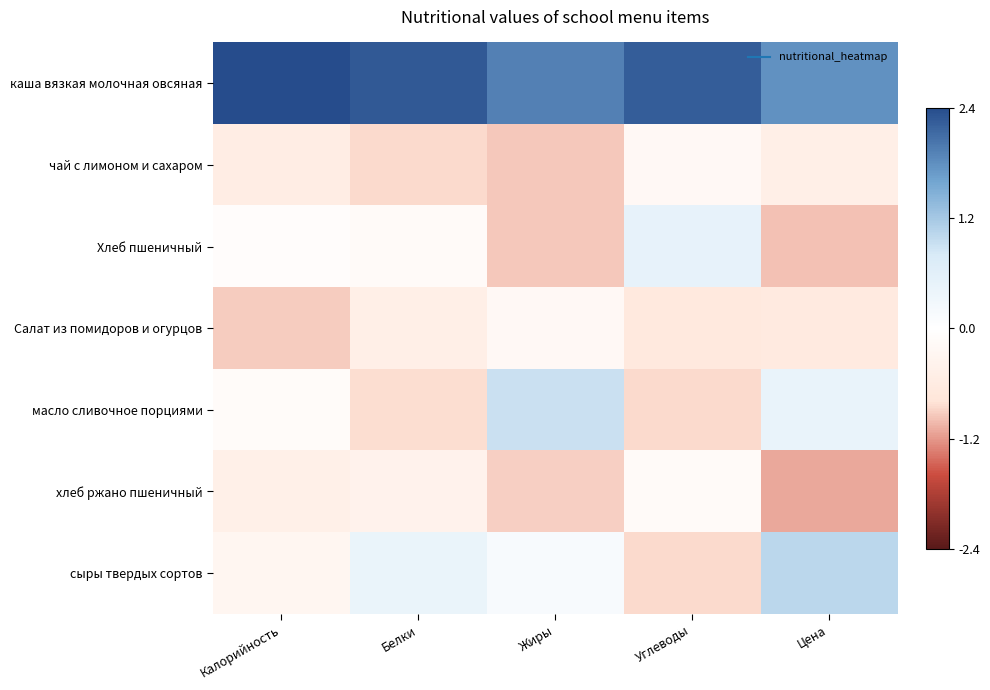

Reading left to right, what are all the values shown in this chart?

каша вязкая молочная овсяная: Калорийность=2.4	Белки=2.2	Жиры=1.9	Углеводы=2.2	Цена=1.7
чай с лимоном и сахаром: Калорийность=-0.5	Белки=-0.8	Жиры=-0.9	Углеводы=-0.2	Цена=-0.5
Хлеб пшеничный: Калорийность=-0.1	Белки=-0.1	Жиры=-0.9	Углеводы=0.5	Цена=-1.0
Салат из помидоров и огурцов: Калорийность=-0.9	Белки=-0.5	Жиры=-0.2	Углеводы=-0.7	Цена=-0.6
масло сливочное порциями: Калорийность=-0.1	Белки=-0.8	Жиры=0.9	Углеводы=-0.8	Цена=0.4
хлеб ржано пшеничный: Калорийность=-0.4	Белки=-0.4	Жиры=-0.9	Углеводы=-0.1	Цена=-1.1
сыры твердых сортов: Калорийность=-0.3	Белки=0.4	Жиры=0.2	Углеводы=-0.8	Цена=1.0